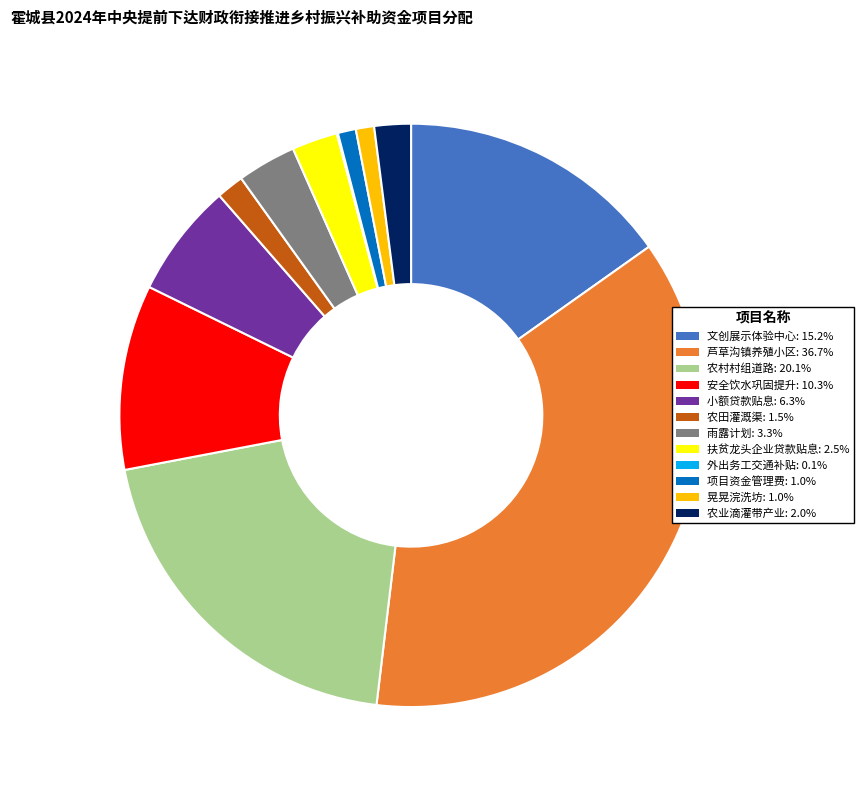

Is there any slice that represents more than half of the pie?

No